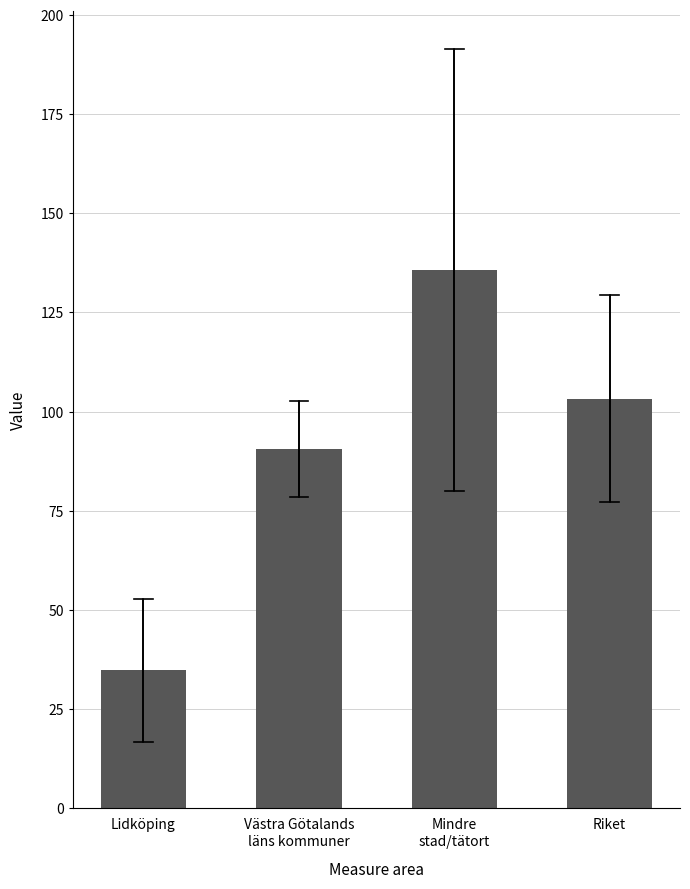

Approximately how many times larger is the value at Mindre
stad/tätort compared to Västra Götalands
läns kommuner?

1.5